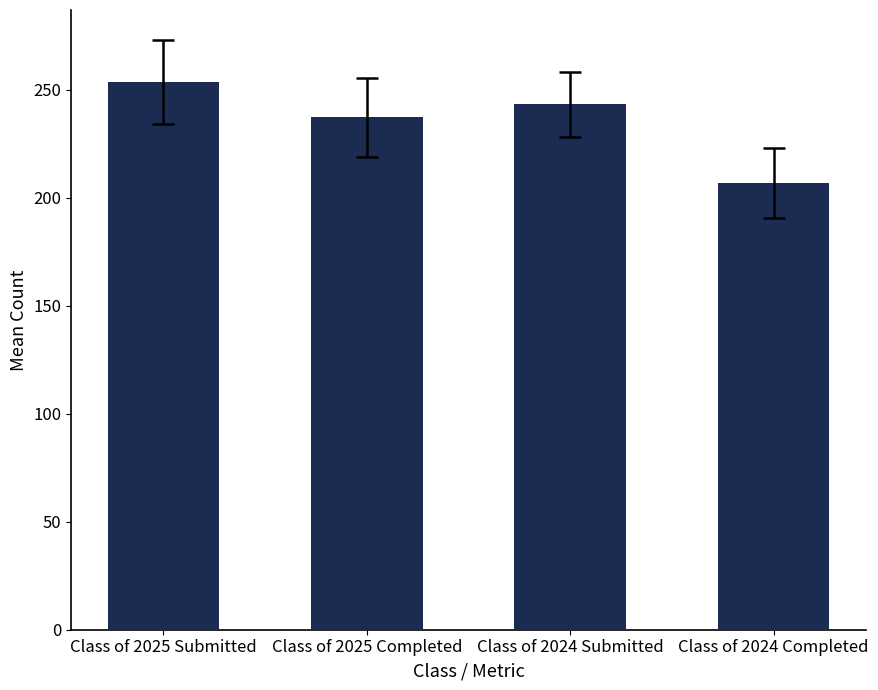

True or false: the data shows 243.2 at Class of 2024 Submitted.

True